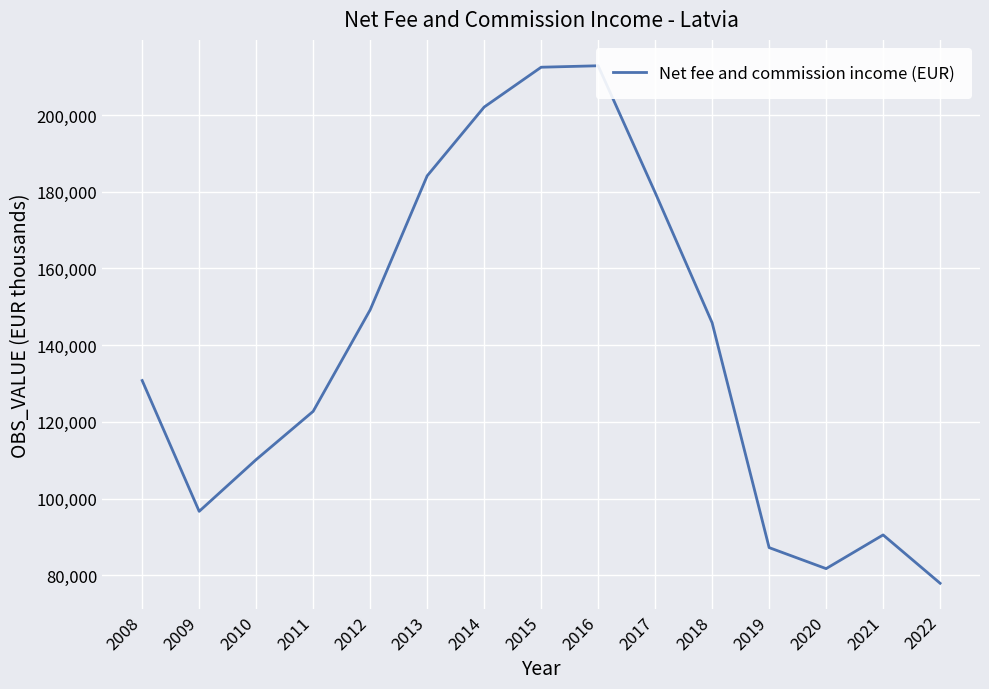

Is it true that the value at 2021 is 20451?

False